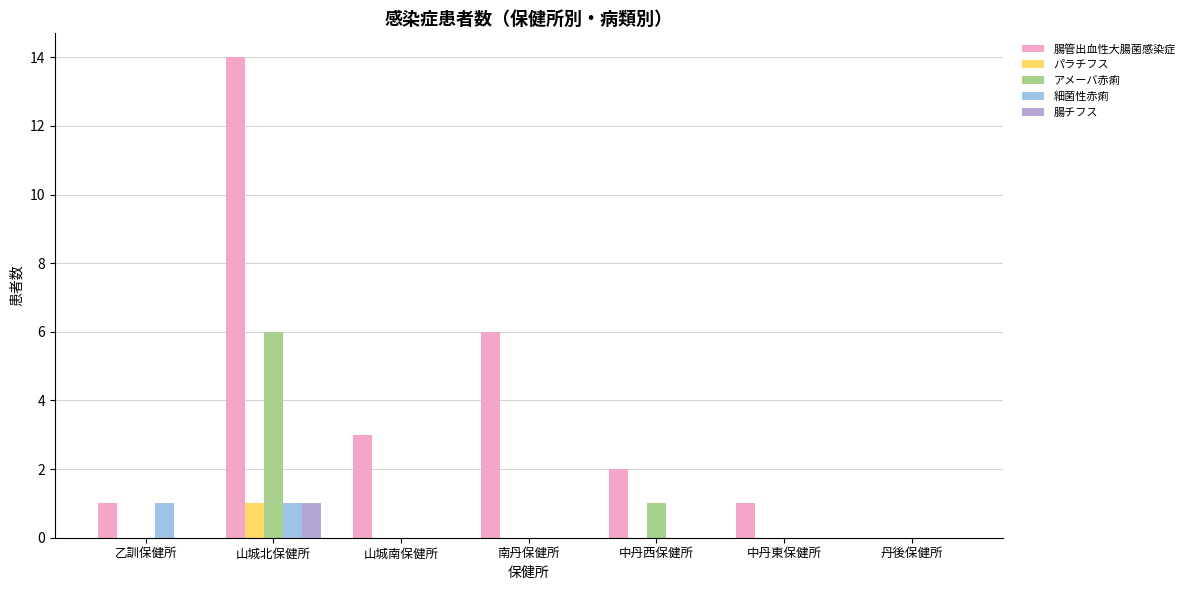

Are the bars horizontal?

No